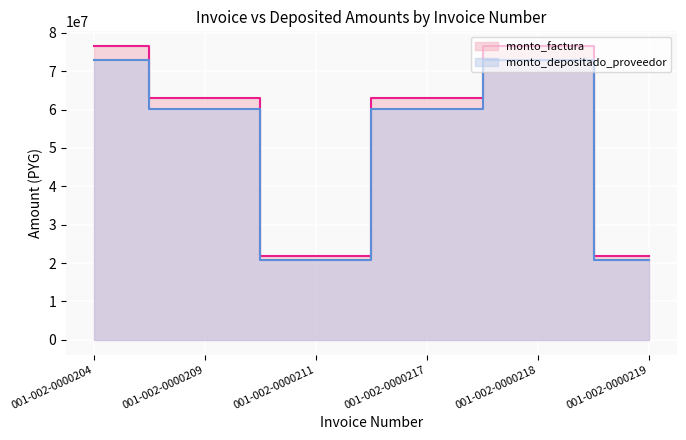

True or false: monto_depositado_proveedor and monto_factura intersect in this chart.

False